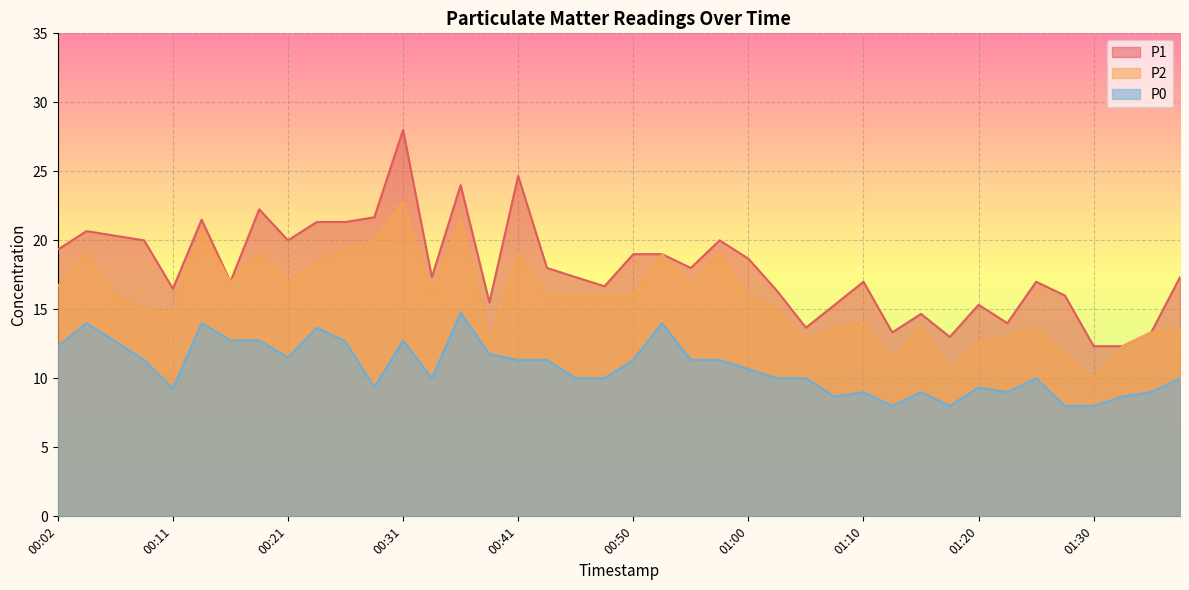

Reading left to right, transcribe all the data shown in this chart.

P1: 00:02=19.3	00:04=20.7	00:07=20.3	00:09=20.0	00:11=16.5	00:14=21.5	00:16=17.0	00:19=22.2	00:21=20.0	00:24=21.3	00:26=21.3	00:28=21.7	00:31=28.0	00:33=17.3	00:36=24.0	00:38=15.5	00:41=24.7	00:43=18.0	00:46=17.3	00:48=16.7	00:50=19.0	00:53=19.0	00:55=18.0	00:58=20.0	01:00=18.7	01:03=16.3	01:05=13.7	01:08=15.3	01:10=17.0	01:12=13.3	01:15=14.7	01:18=13.0	01:20=15.3	01:22=14.0	01:25=17.0	01:27=16.0	01:30=12.3	01:32=12.3	01:35=13.3	01:37=17.3
P2: 00:02=16.7	00:04=19.0	00:07=16.0	00:09=15.0	00:11=14.8	00:14=20.8	00:16=17.0	00:19=19.0	00:21=17.0	00:24=18.3	00:26=19.3	00:28=20.0	00:31=22.8	00:33=16.0	00:36=21.5	00:38=12.5	00:41=19.0	00:43=16.0	00:46=16.0	00:48=16.0	00:50=16.0	00:53=19.0	00:55=16.7	00:58=19.0	01:00=16.0	01:03=15.0	01:05=12.7	01:08=13.7	01:10=14.0	01:12=11.3	01:15=13.7	01:18=10.7	01:20=12.7	01:22=13.0	01:25=13.7	01:27=11.7	01:30=10.0	01:32=12.3	01:35=13.3	01:37=13.7
P0: 00:02=12.3	00:04=14.0	00:07=12.7	00:09=11.3	00:11=9.2	00:14=14.0	00:16=12.8	00:19=12.8	00:21=11.5	00:24=13.7	00:26=12.7	00:28=9.3	00:31=12.8	00:33=10.0	00:36=14.8	00:38=11.8	00:41=11.3	00:43=11.3	00:46=10.0	00:48=10.0	00:50=11.3	00:53=14.0	00:55=11.3	00:58=11.3	01:00=10.7	01:03=10.0	01:05=10.0	01:08=8.7	01:10=9.0	01:12=8.0	01:15=9.0	01:18=8.0	01:20=9.3	01:22=9.0	01:25=10.0	01:27=8.0	01:30=8.0	01:32=8.7	01:35=9.0	01:37=10.0